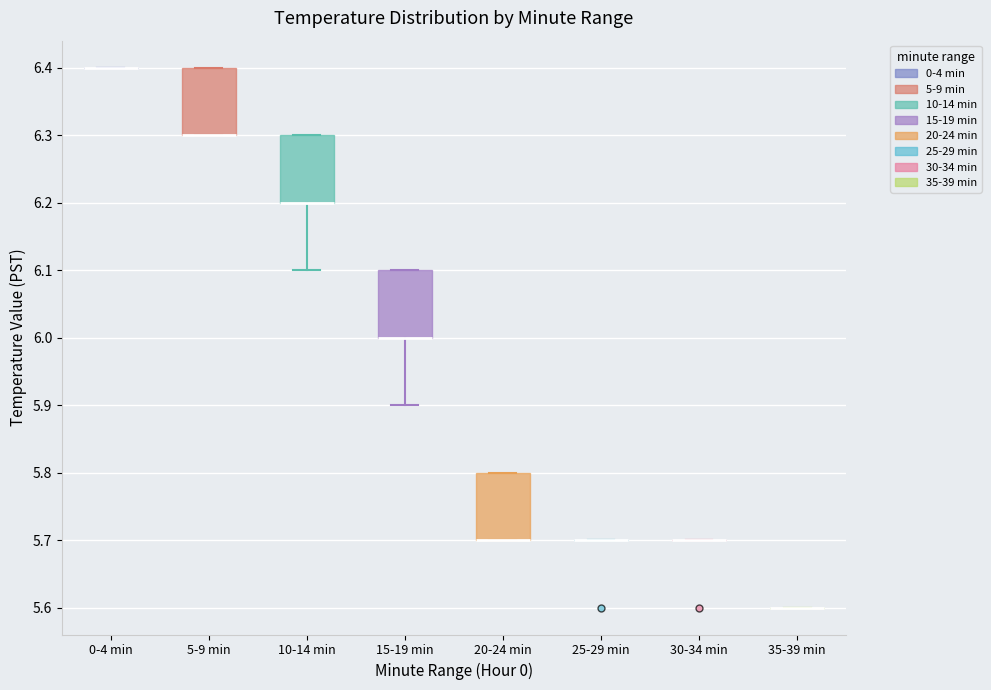

Reading left to right, read every box against the y-axis: the position of its median line, the range the box covers, and the ends of its whiskers. The values are not printed on the chart, so give them approximately, as read against the axis.

0-4 min: box collapsed to a line at 6.4, whiskers 6.4 to 6.4
5-9 min: median 6.3 (drawn on the box's lower edge), box 6.3 to 6.4, whiskers 6.3 to 6.4
10-14 min: median 6.2 (drawn on the box's lower edge), box 6.2 to 6.3, whiskers 6.1 to 6.3
15-19 min: median 6.0 (drawn on the box's lower edge), box 6.0 to 6.1, whiskers 5.9 to 6.1
20-24 min: median 5.7 (drawn on the box's lower edge), box 5.7 to 5.8, whiskers 5.7 to 5.8
25-29 min: box collapsed to a line at 5.7, whiskers 5.7 to 5.7
30-34 min: box collapsed to a line at 5.7, whiskers 5.7 to 5.7
35-39 min: box collapsed to a line at 5.6, whiskers 5.6 to 5.6